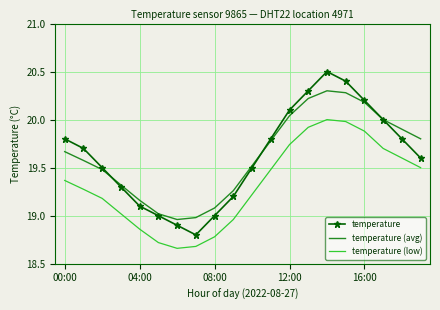

Which series has the widest spread of values?

temperature